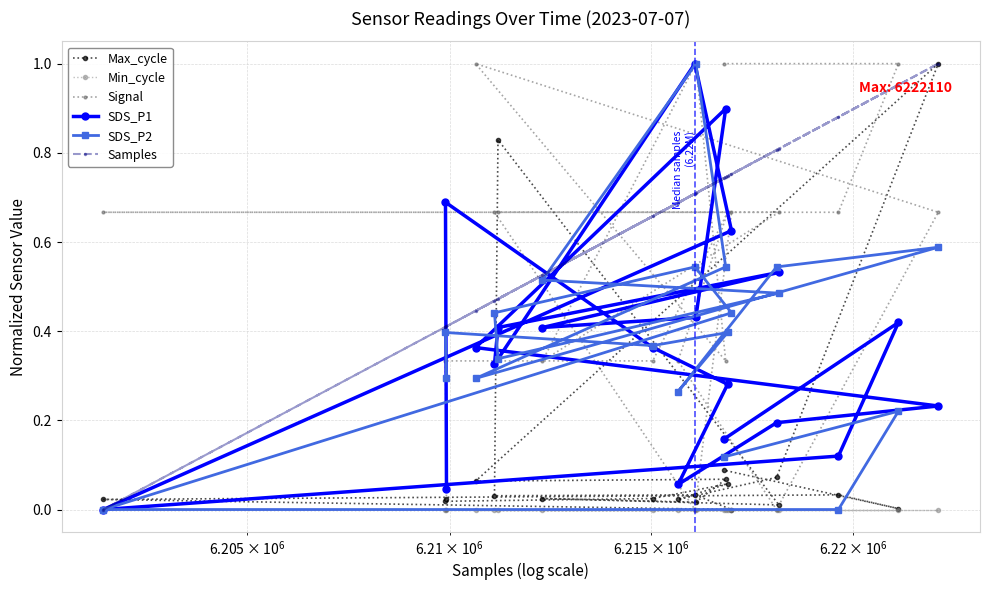

How many times do Samples and SDS_P1 cross each other?

6